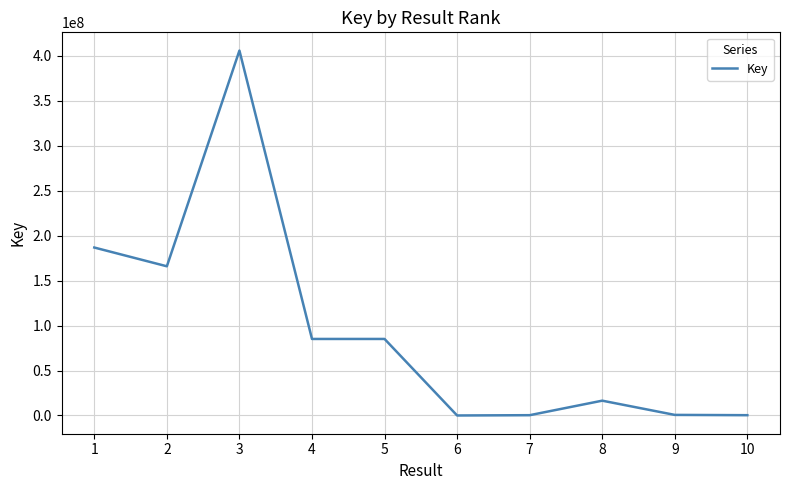

Which label corresponds to the largest value in the chart?

3